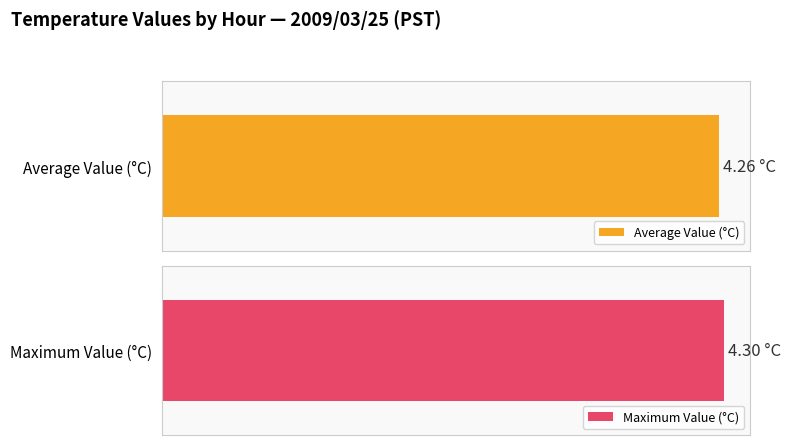

List the series in order of their peak value, lowest first.

Average utilization, Maximum utilization